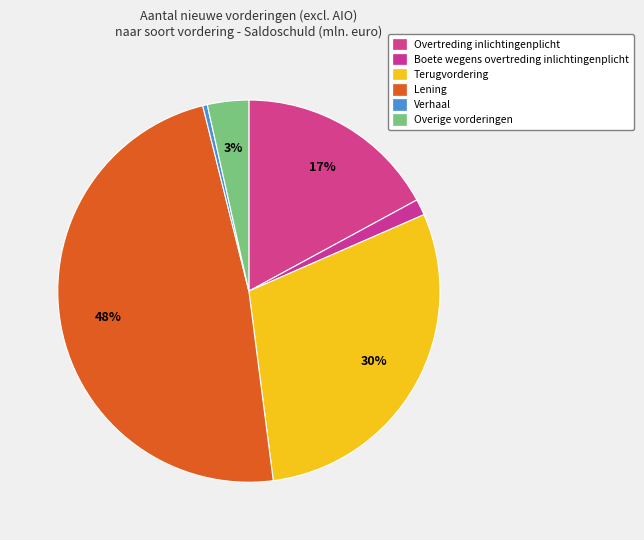

What is the largest slice in the pie chart?

Lening